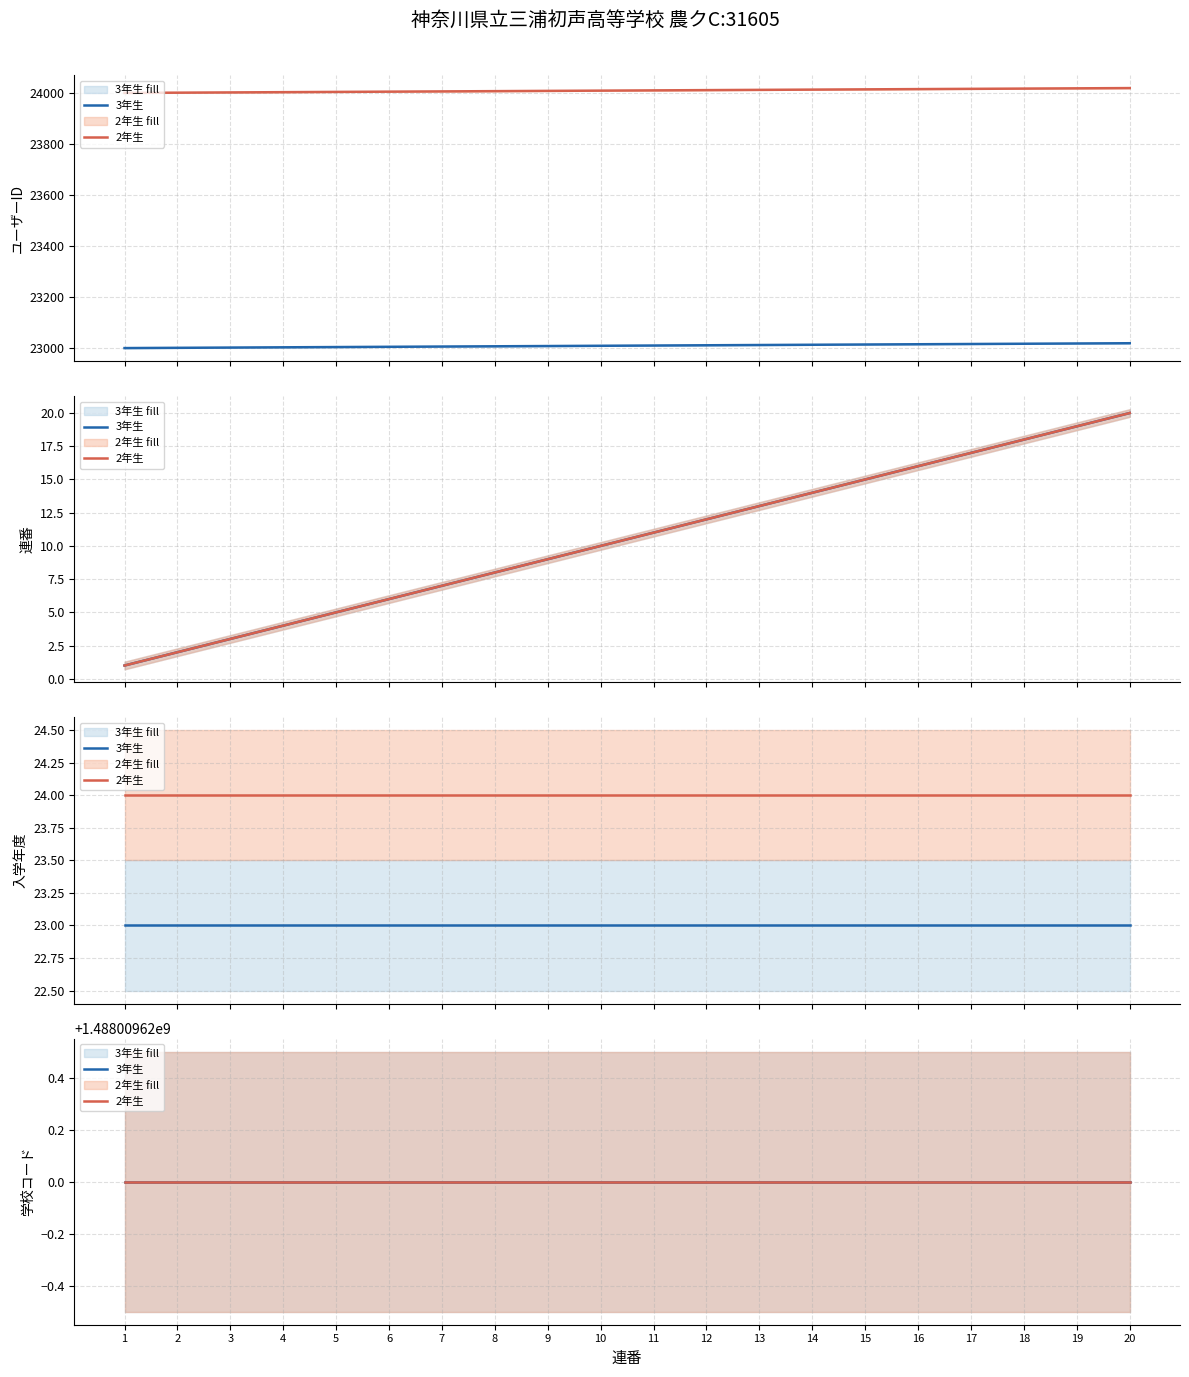

True or false: 2年生 has a value of 36416 at 4.

False